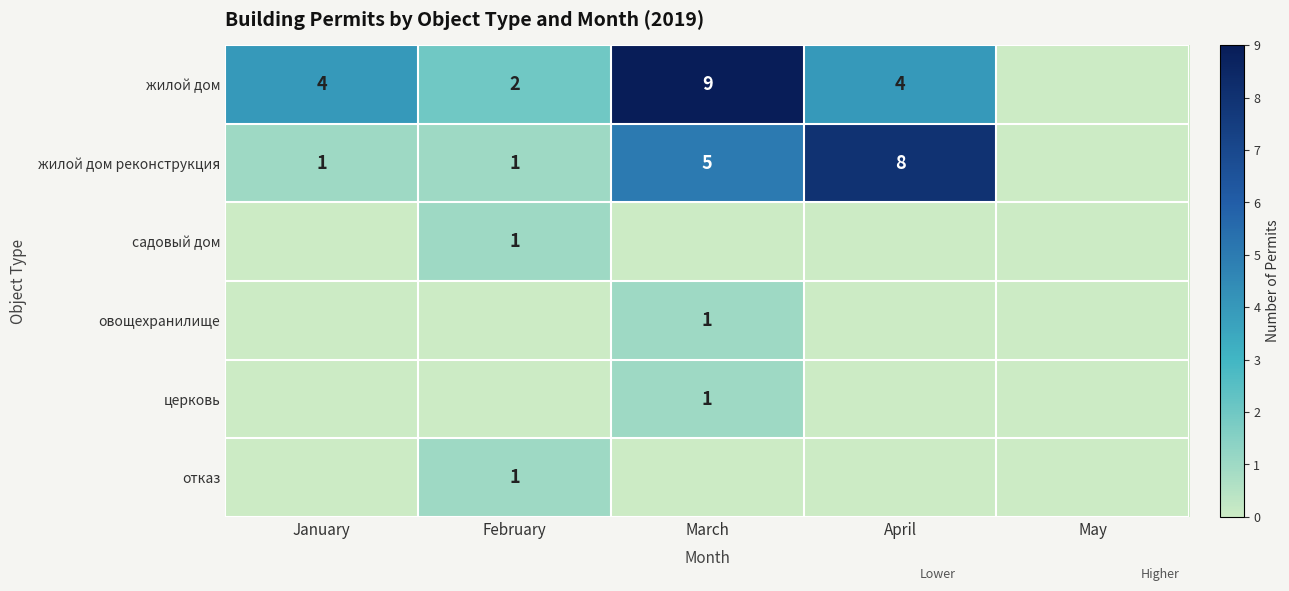

At which category is the sum across all series the highest?

March